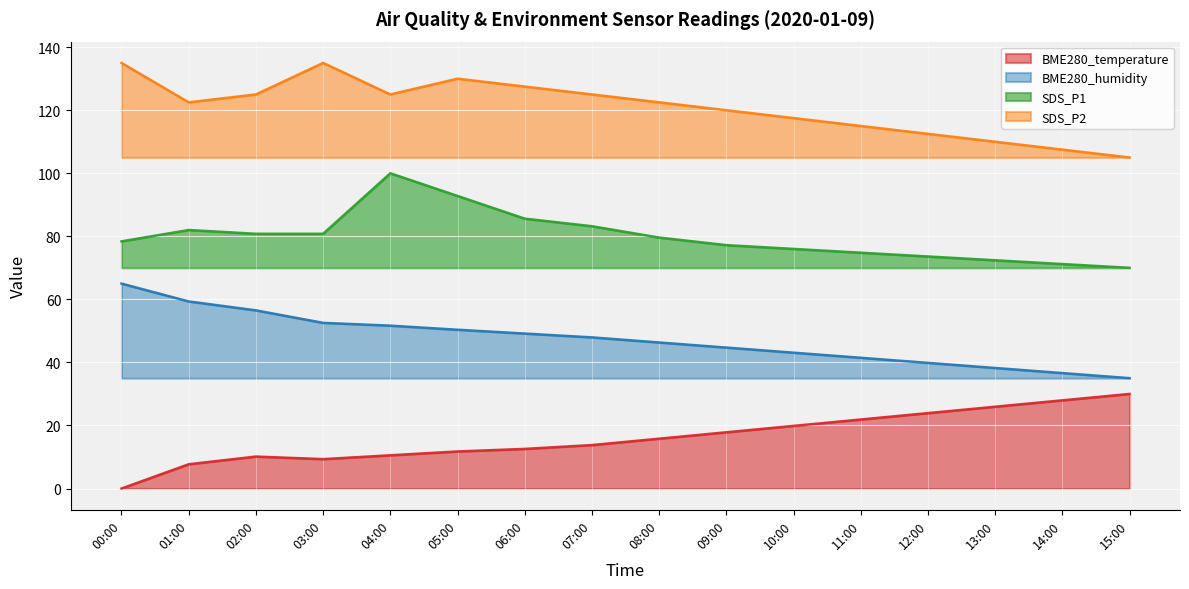

True or false: BME280_temperature and BME280_humidity cross at least once.

False